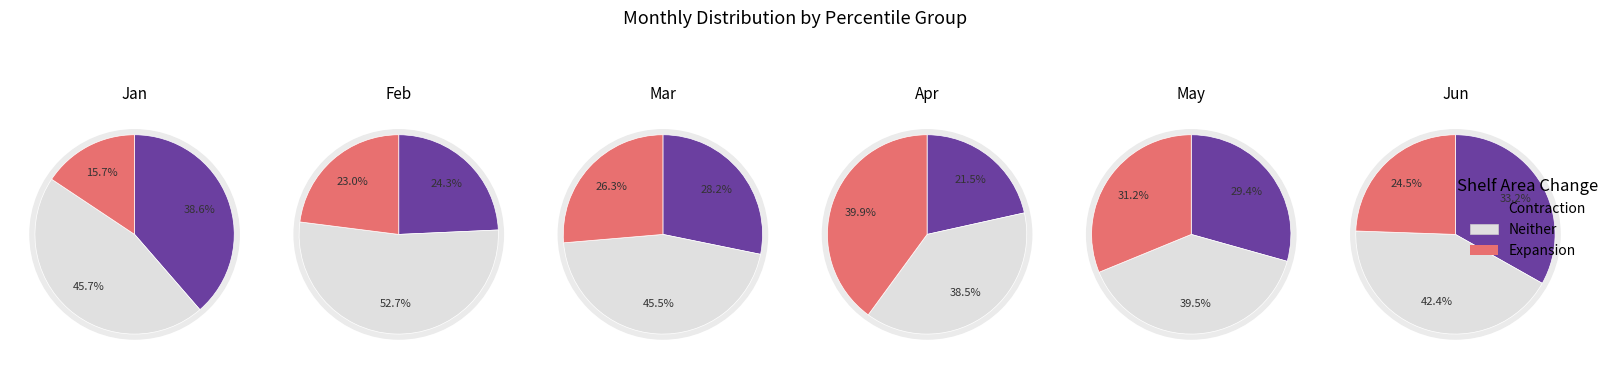

Is pct45 the majority of the pie?

No